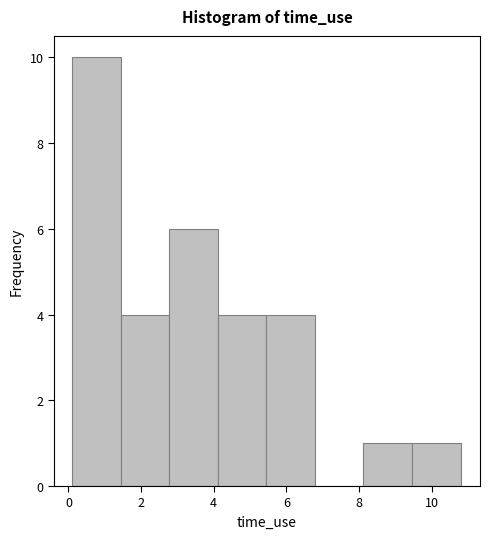

Which range on the x-axis has the tallest bar?

0.2 to 1.4